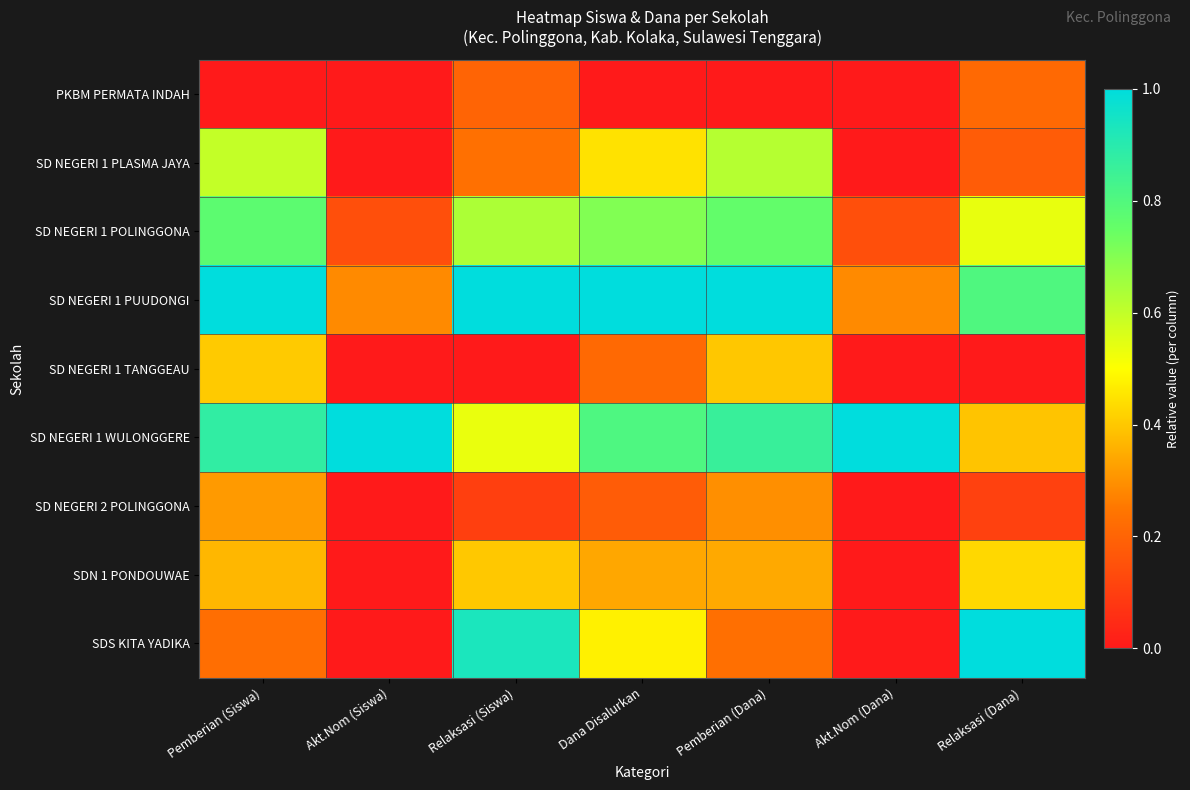

List the series in order of their peak value, highest first.

SD NEGERI 1 PUUDONGI, SD NEGERI 1 WULONGGERE, SDS KITA YADIKA, SD NEGERI 1 POLINGGONA, SD NEGERI 1 PLASMA JAYA, SDN 1 PONDOUWAE, SD NEGERI 1 TANGGEAU, SD NEGERI 2 POLINGGONA, PKBM PERMATA INDAH